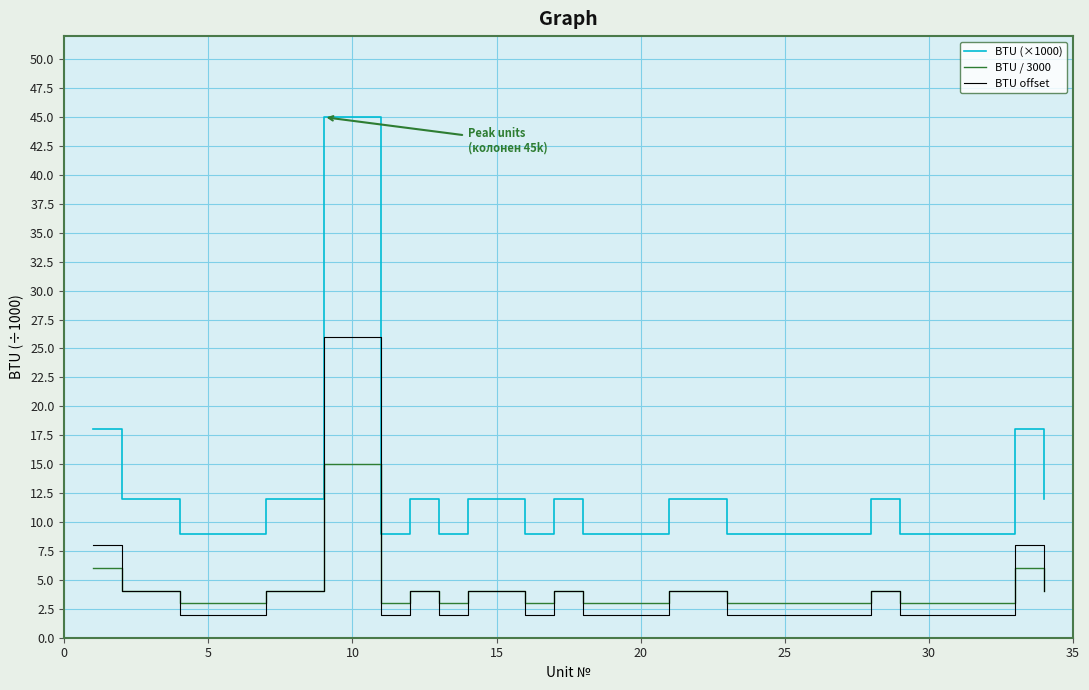

Rank the series by their maximum value, from lowest to highest.

BTU / 3000, BTU offset, BTU (×1000)